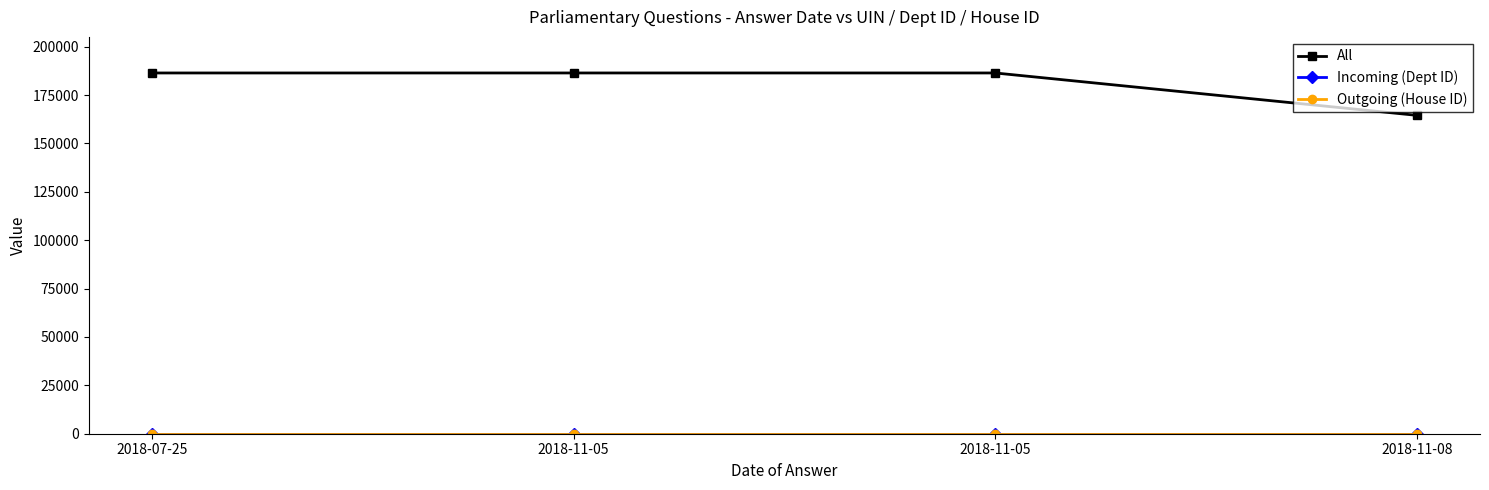

How many data points in All are less than 186419?

2